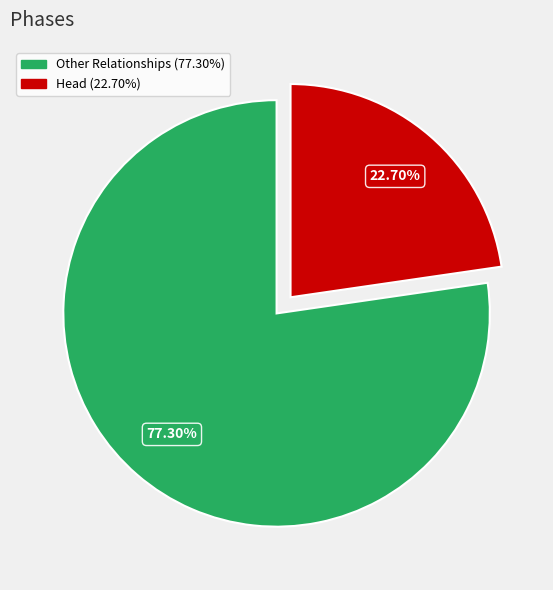

Count the number of slices in the pie.

2